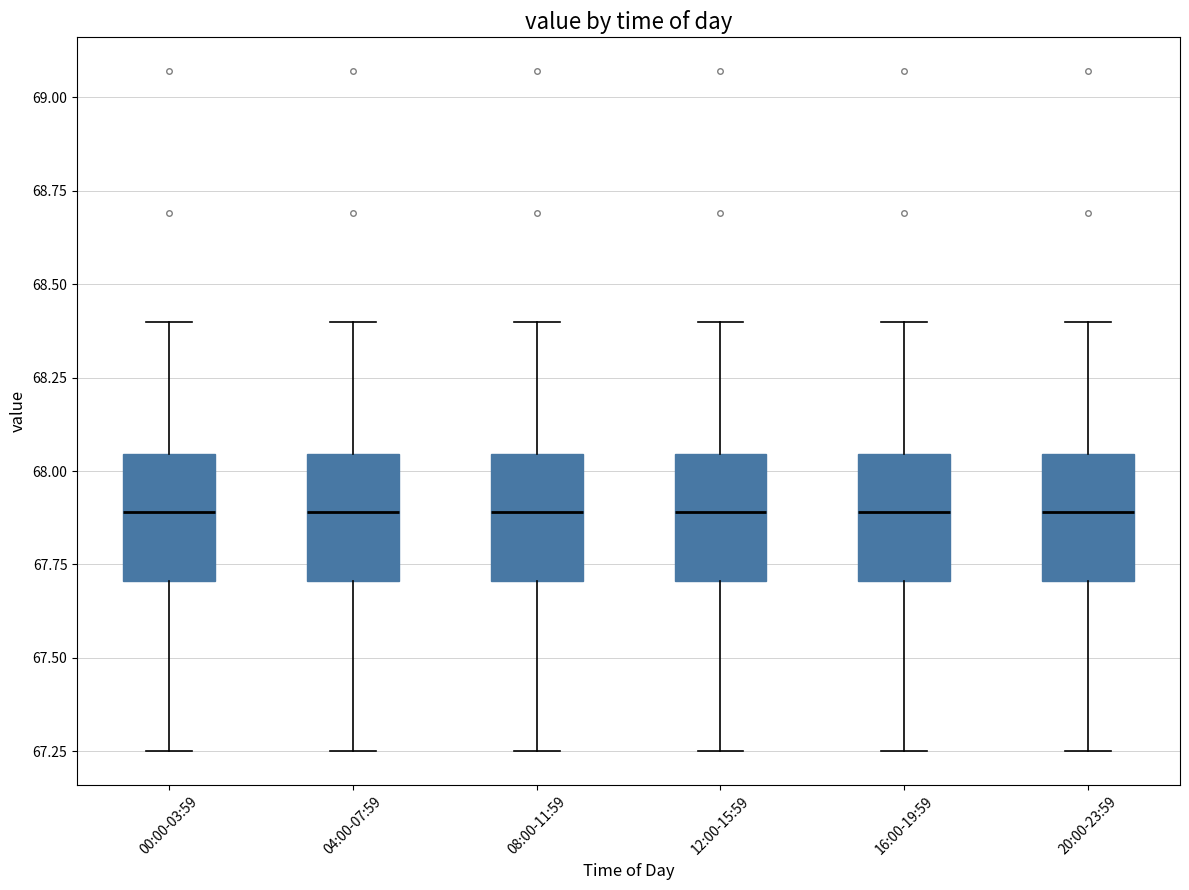

Reading left to right, read every box against the y-axis: the position of its median line, the range the box covers, and the ends of its whiskers. The values are not printed on the chart, so give them approximately, as read against the axis.

00:00-03:59: median 67.90, box 67.70 to 68.05, whiskers 67.25 to 68.40
04:00-07:59: median 67.90, box 67.70 to 68.05, whiskers 67.25 to 68.40
08:00-11:59: median 67.90, box 67.70 to 68.05, whiskers 67.25 to 68.40
12:00-15:59: median 67.90, box 67.70 to 68.05, whiskers 67.25 to 68.40
16:00-19:59: median 67.90, box 67.70 to 68.05, whiskers 67.25 to 68.40
20:00-23:59: median 67.90, box 67.70 to 68.05, whiskers 67.25 to 68.40